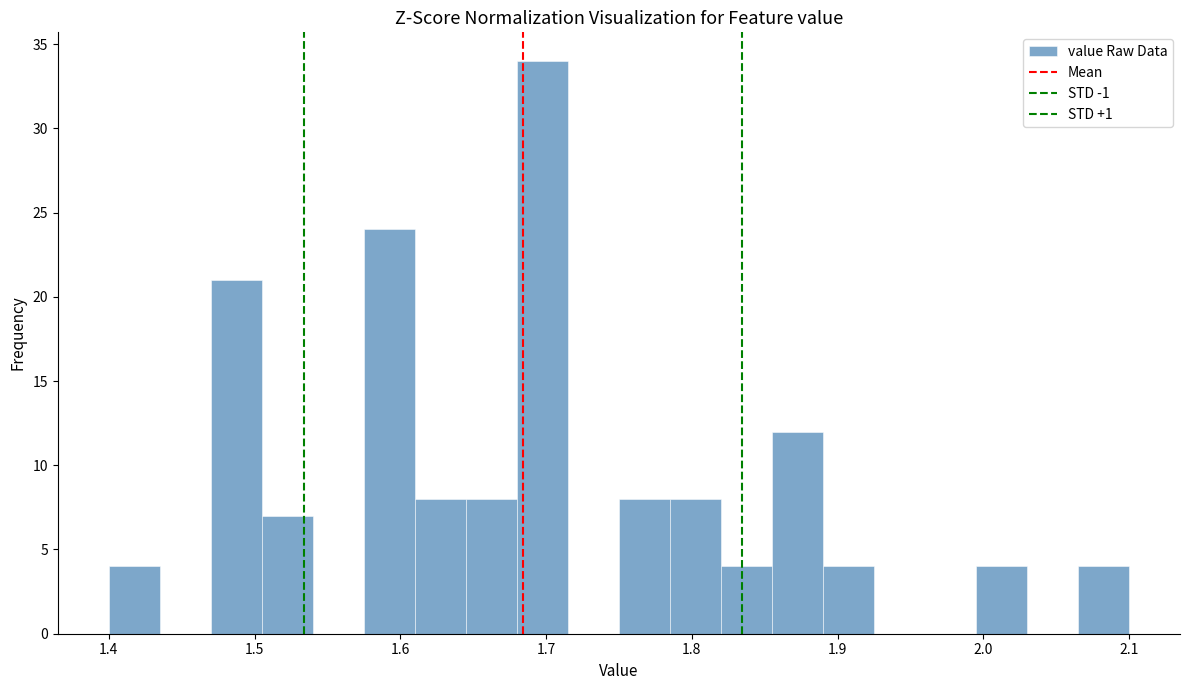

Read against the x-axis, roughly where is the centre of the tallest bar?

1.70